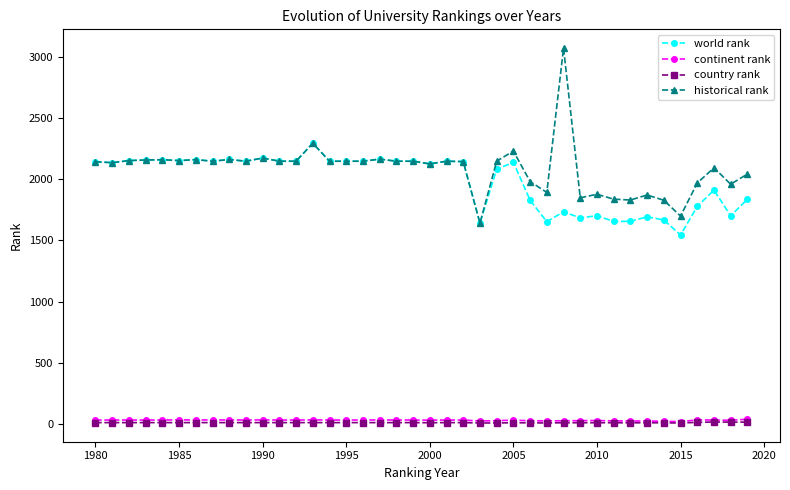

What is the minimum value for world rank?

1543